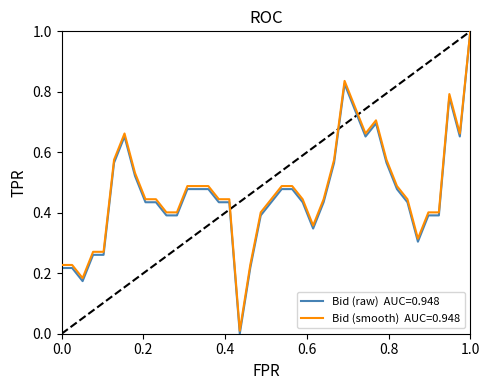

What is the greatest value displayed?

1.0